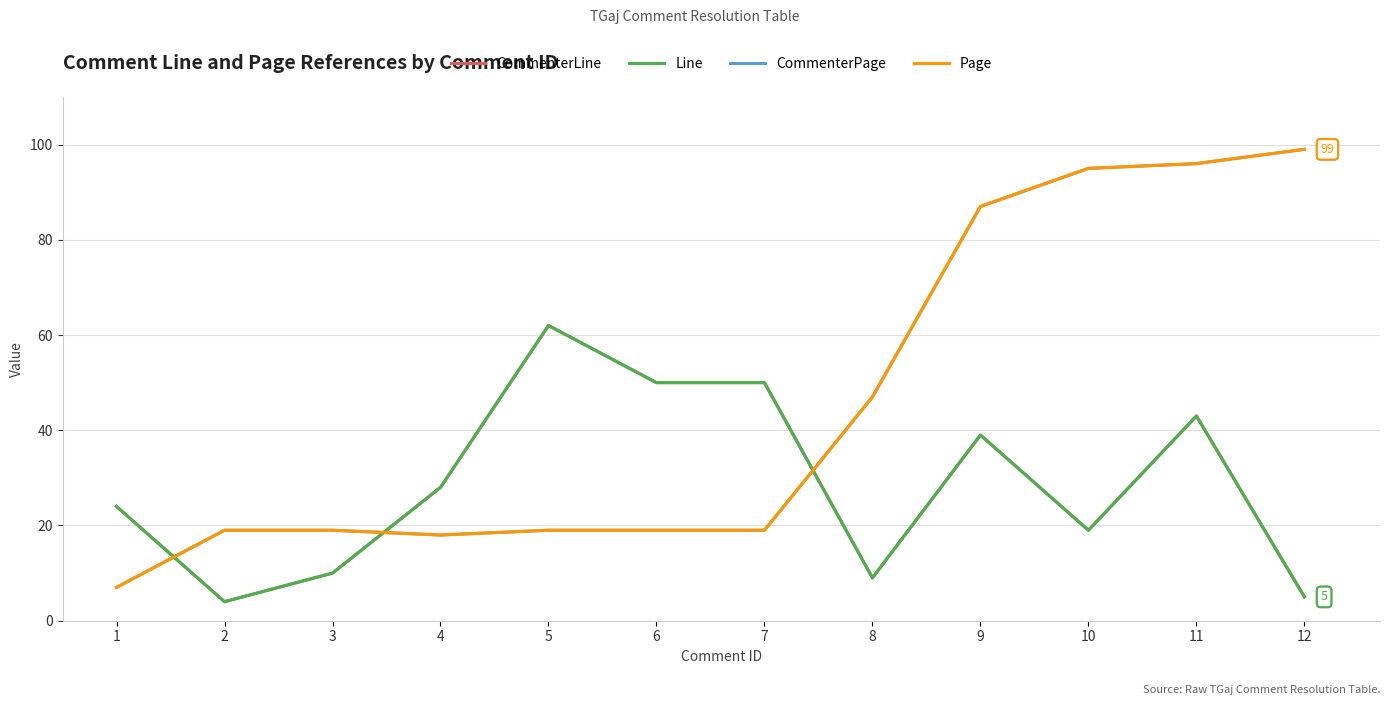

Is this an area chart (filled region under the line)?

No